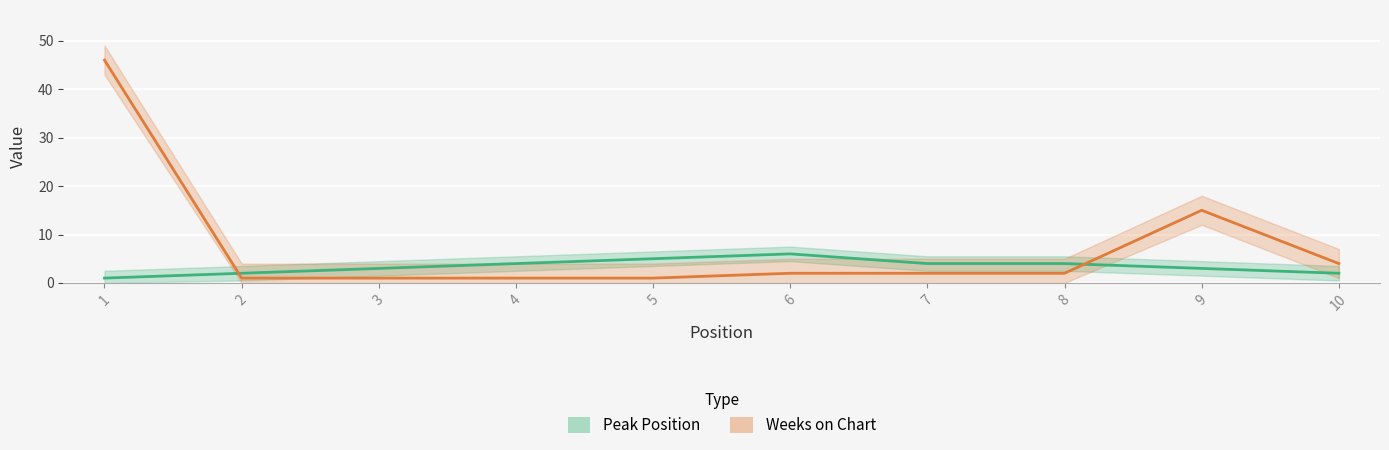

What are all the series names shown in the legend?

Peak Position, Weeks on Chart